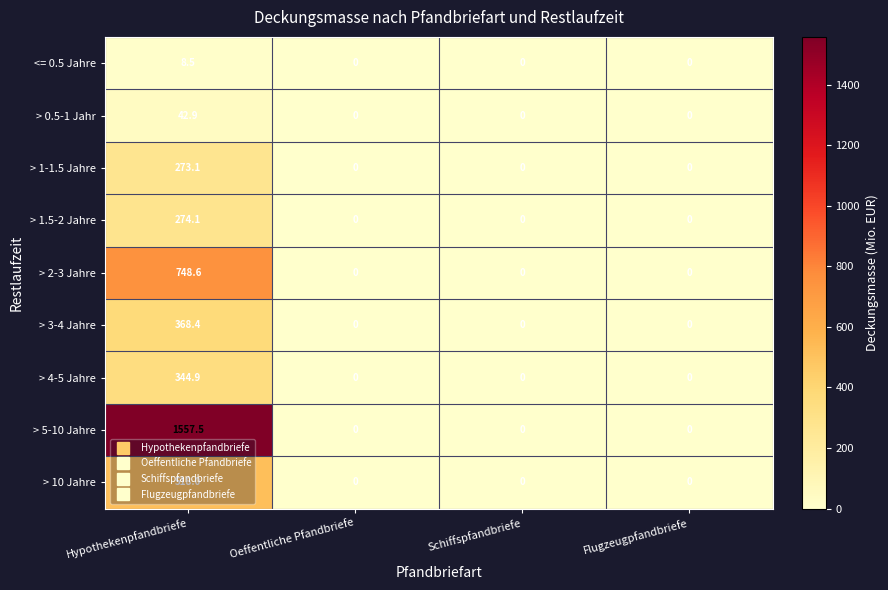

Which series has the largest range (max minus min)?

> 5-10 Jahre